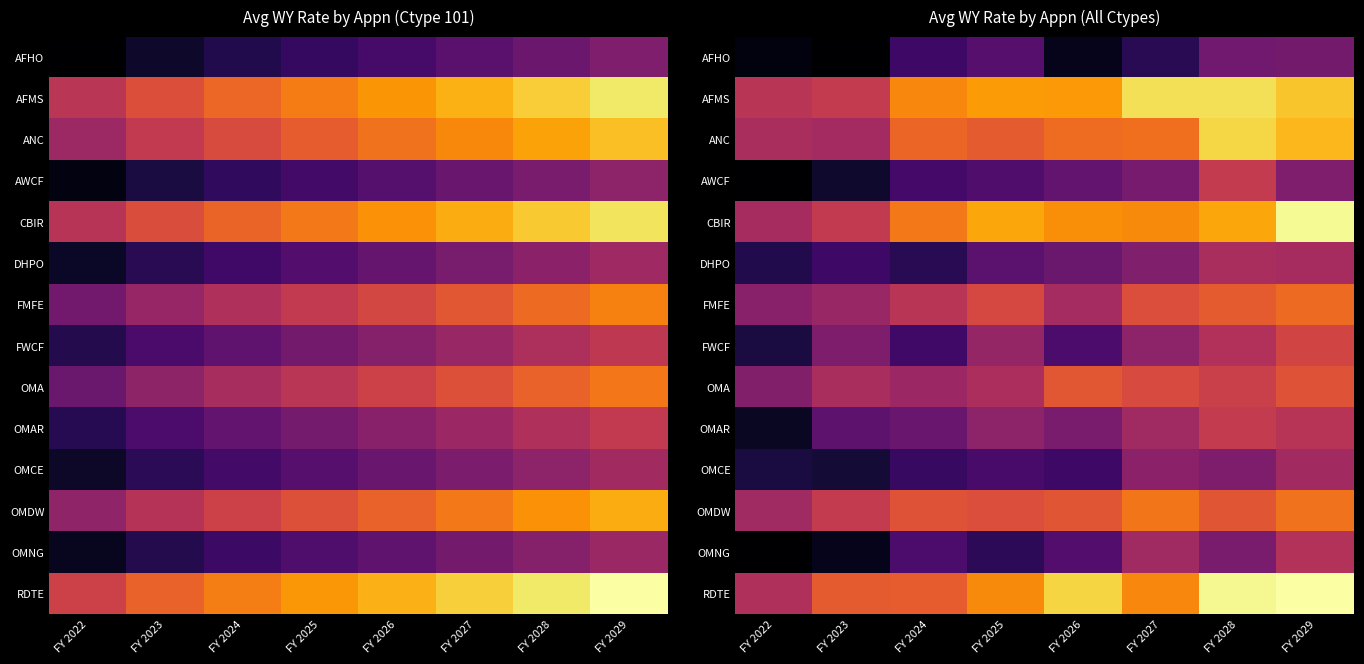

Rank the series by their maximum value, from lowest to highest.

AFHO, OMCE, DHPO, OMNG, OMAR, AWCF, FWCF, OMA, FMFE, OMDW, ANC, AFMS, CBIR, RDTE